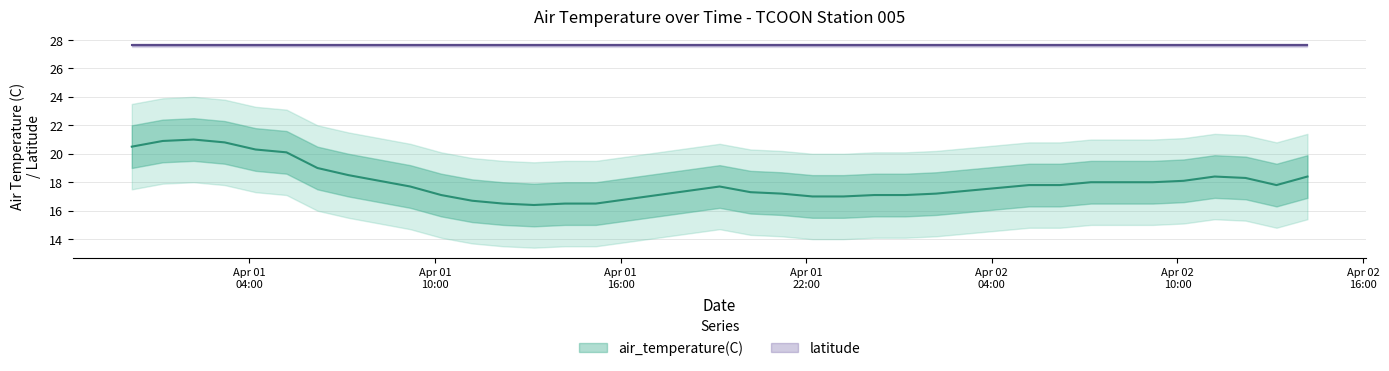

At which label is the value closest to 18?

2021-04-02T07:12:00Z